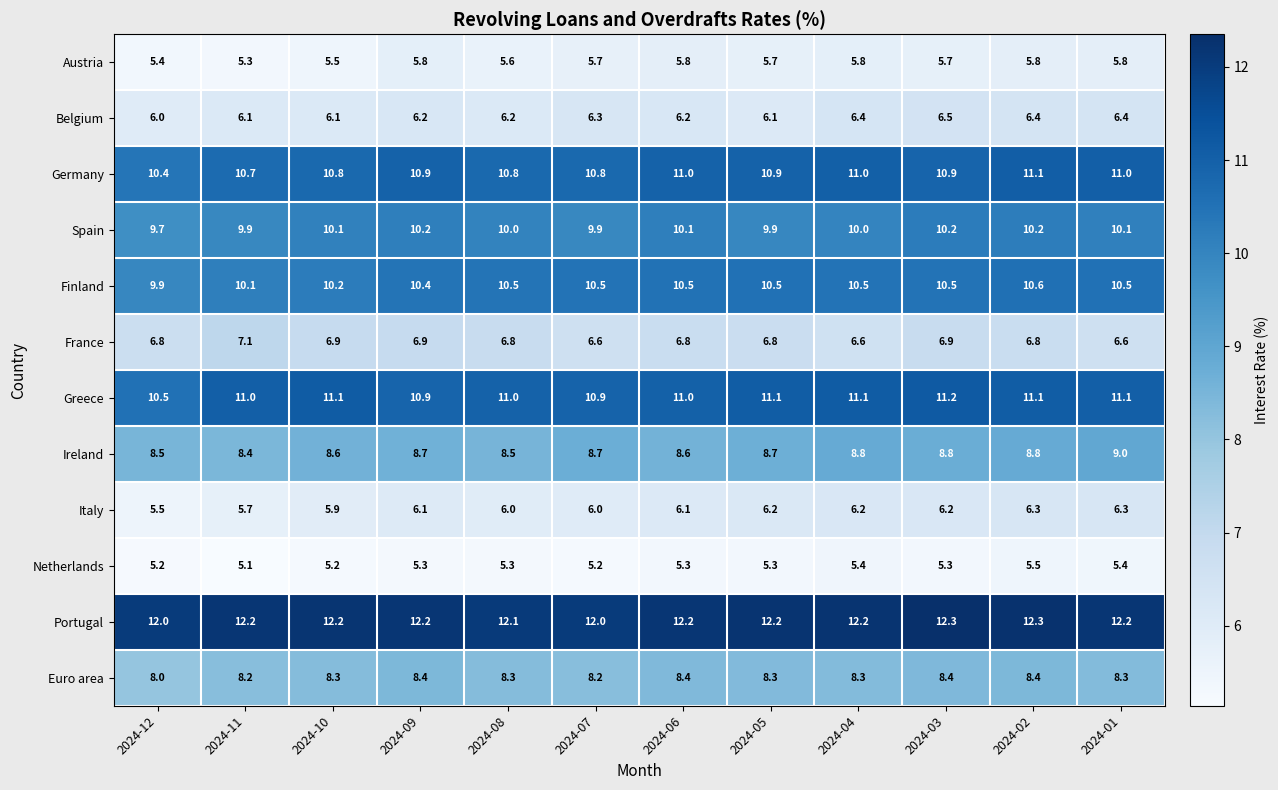

At how many categories does at least one series exceed 7?

12